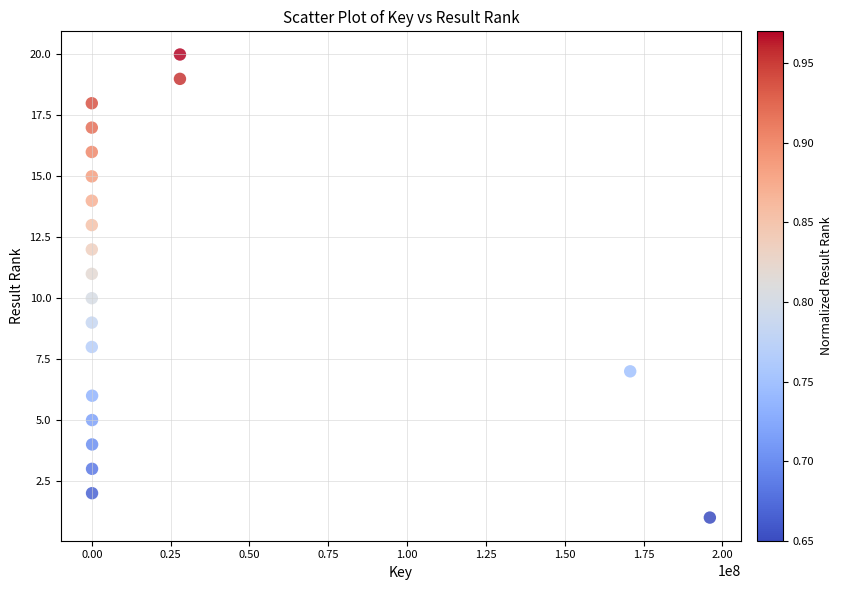

What is the range of Y values (max minus min)?

19